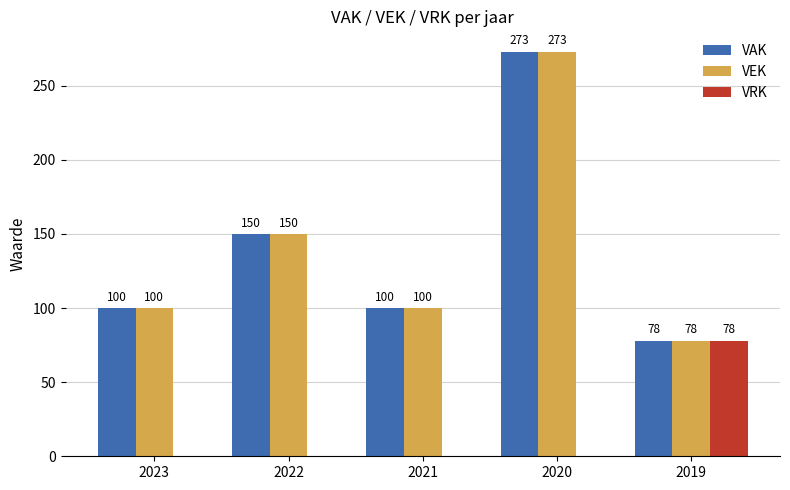

How many distinct data groups are displayed?

3